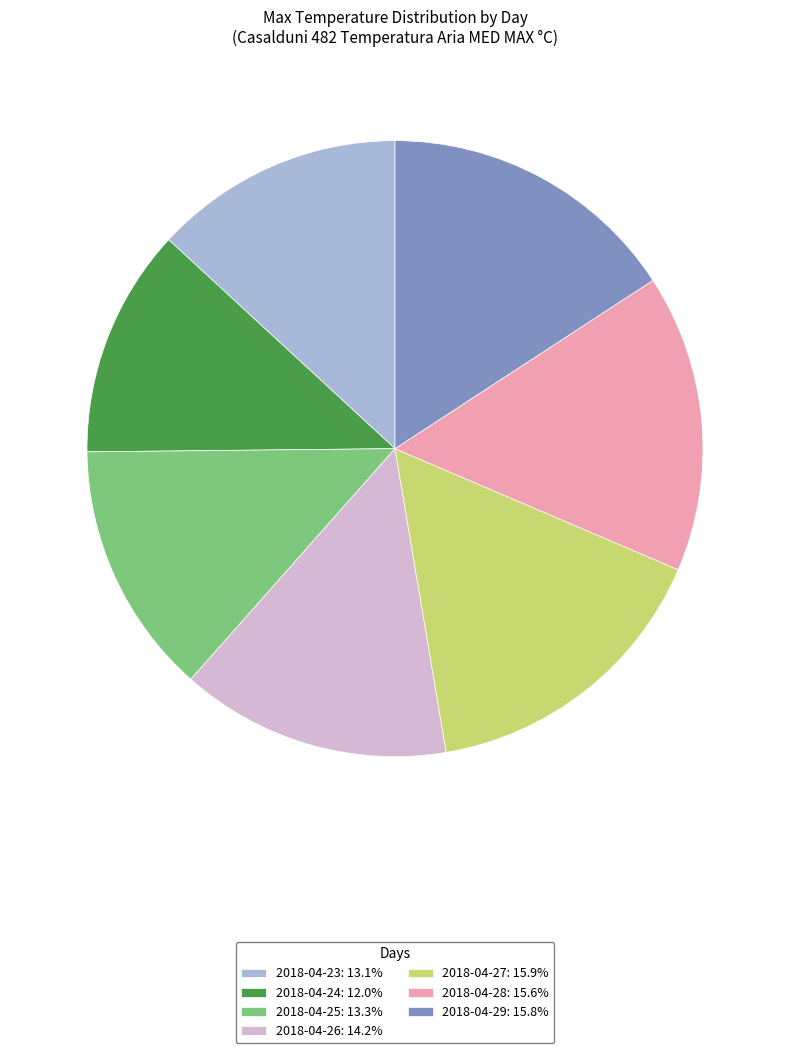

Approximately how many times larger is the value at 2018-04-23: 13.1% compared to 2018-04-26: 14.2%?

0.9